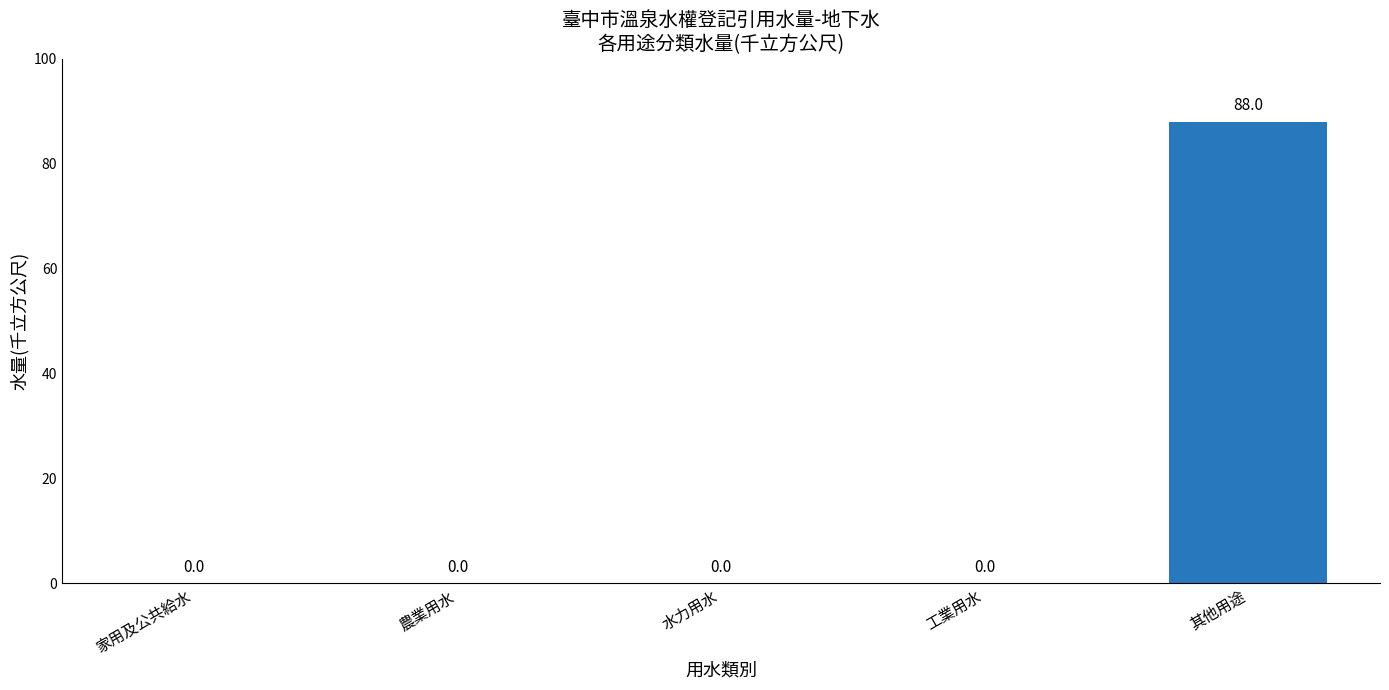

What is the average value?

18